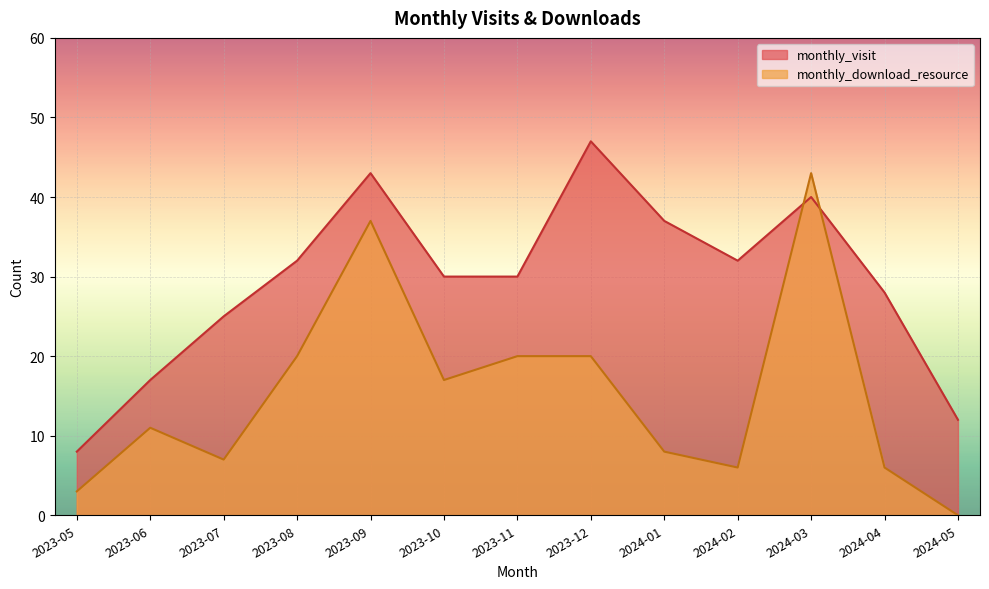

Which has a higher value, 2023-10 or 2023-06?

2023-10